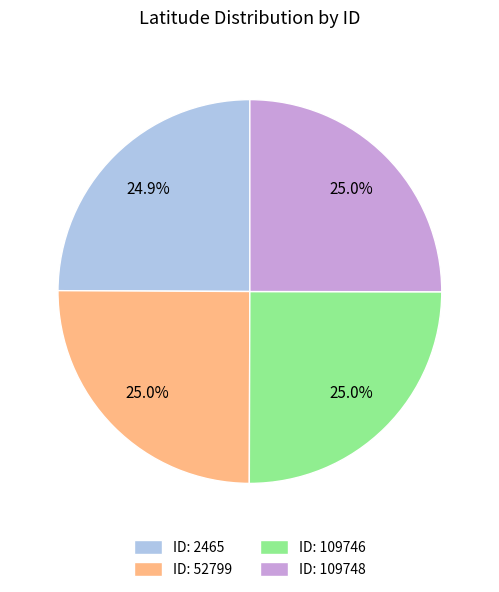

What percentage is NOT represented by ID: 109746?

75.0%